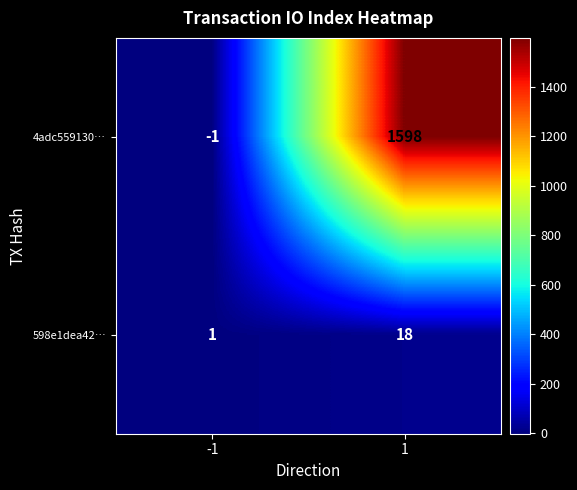

What value does the 598e1dea42… series have at 1, to the nearest 5?

20